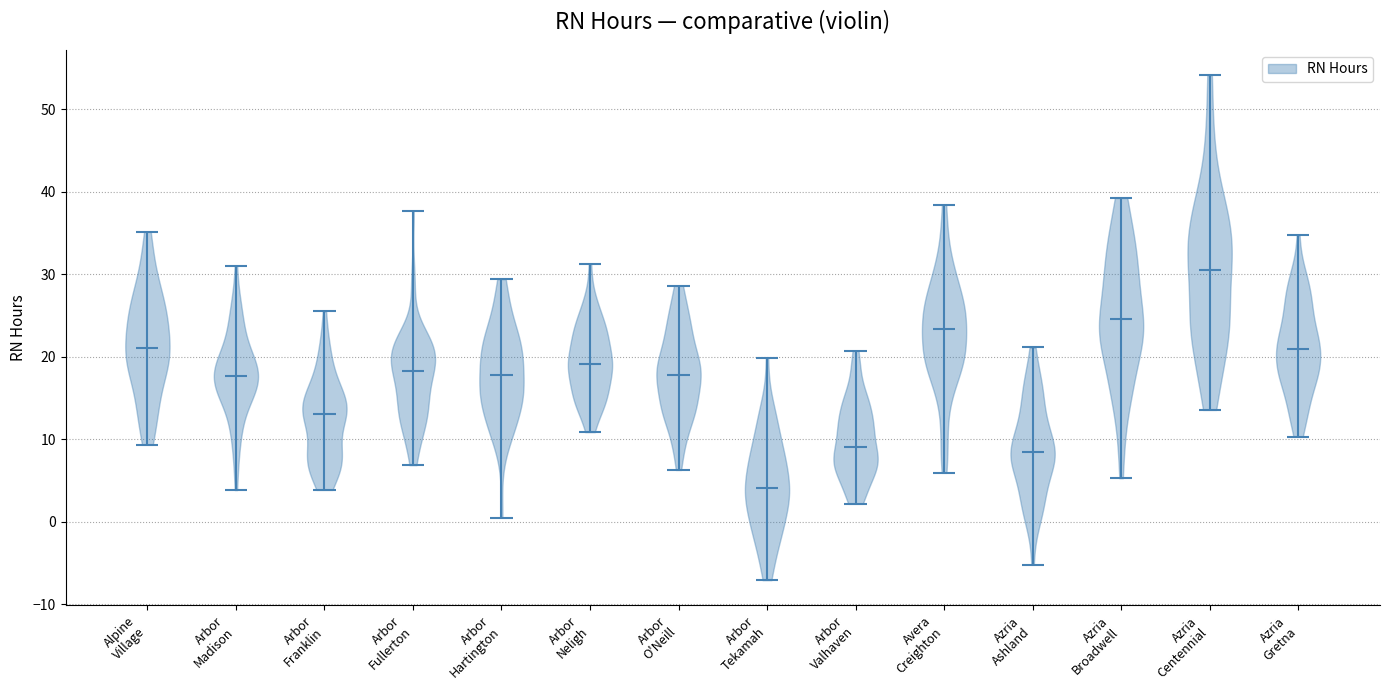

Which violin has the highest median line?

Azria Centennial